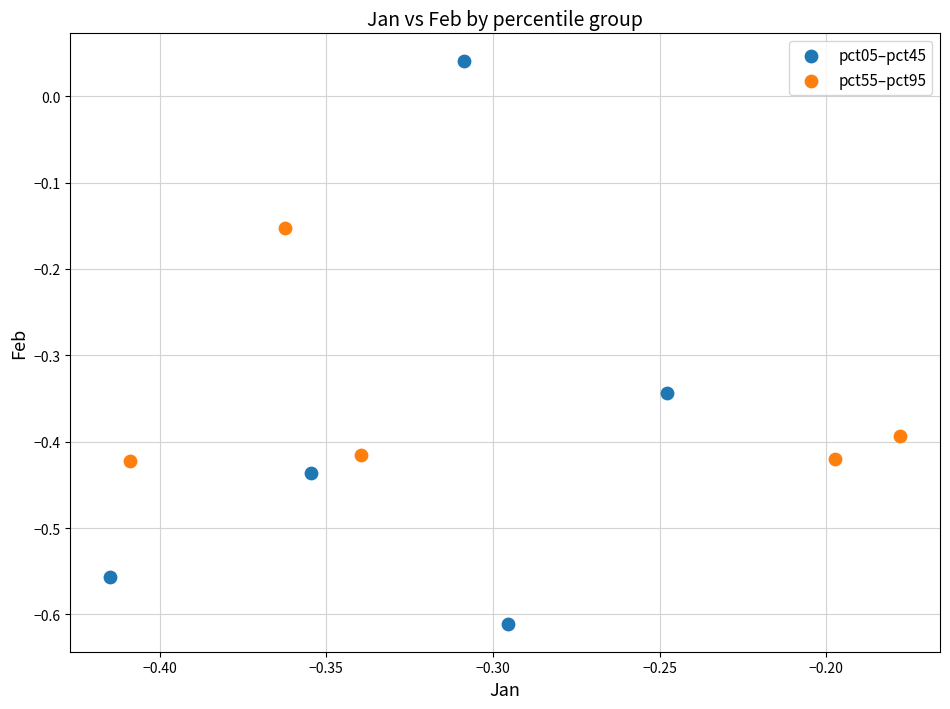

What are all the series names shown in the legend?

pct05–pct45, pct55–pct95